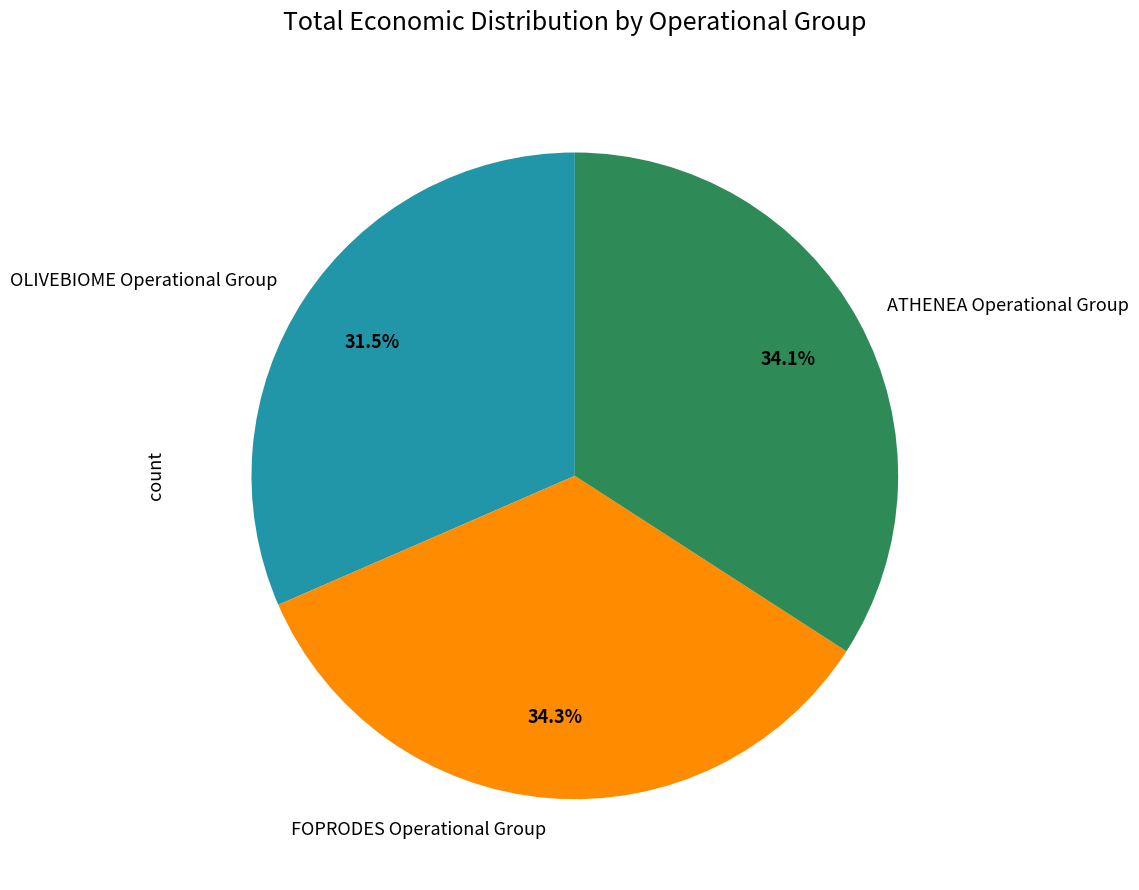

What is the smallest slice in the pie chart?

OLIVEBIOME Operational Group